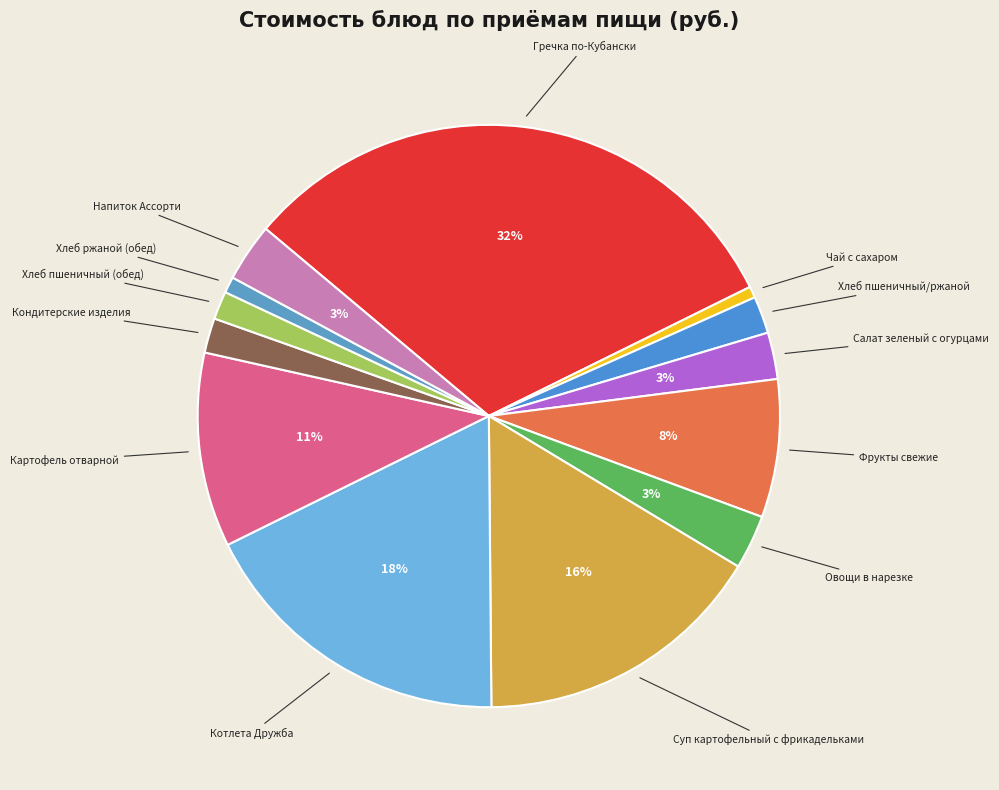

Count the number of slices in the pie.

13